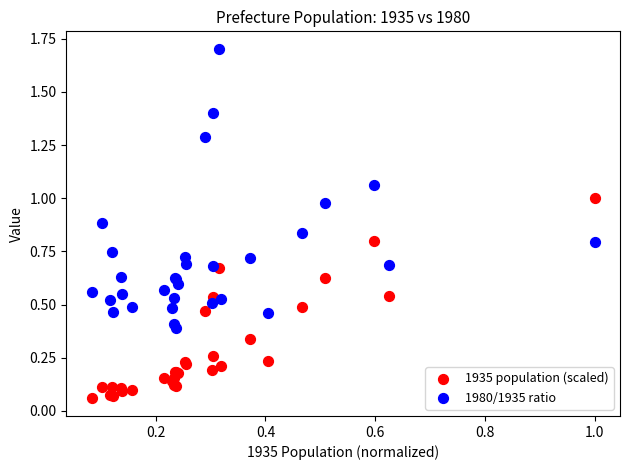

Which series has the widest spread of Y values?

1980/1935 ratio